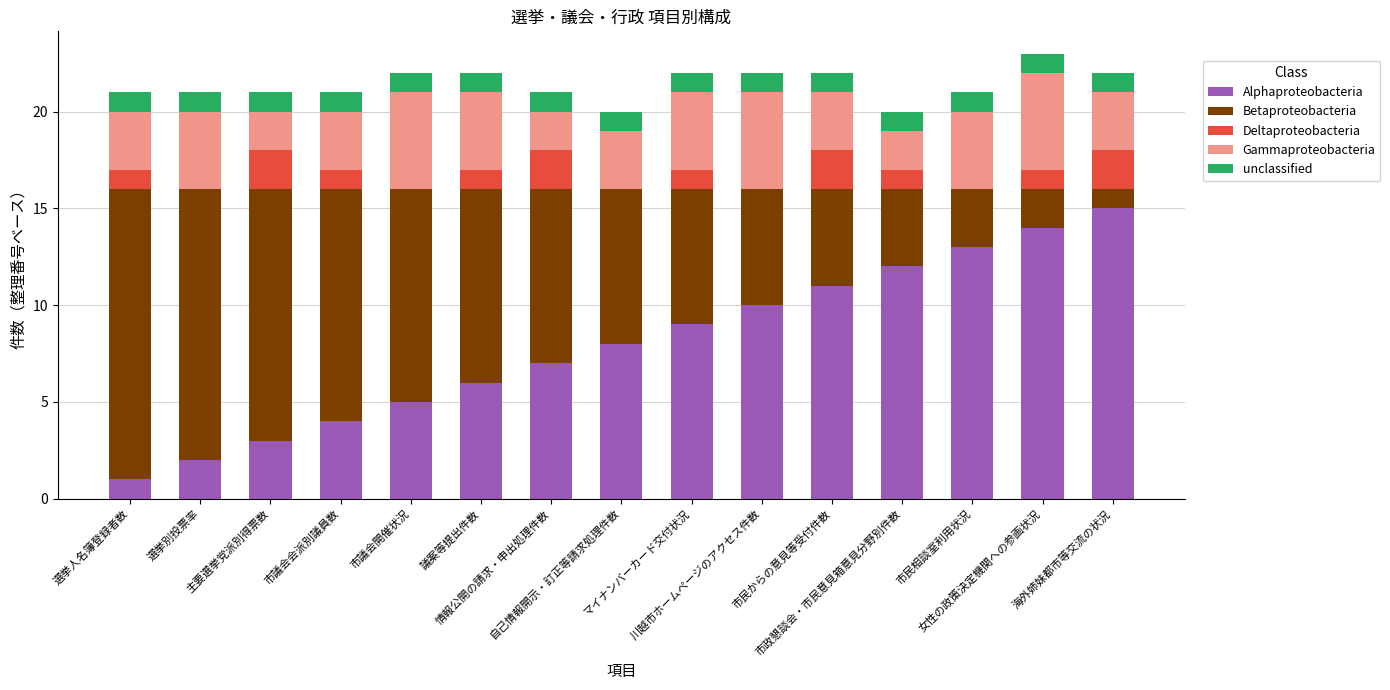

What position from the left is 海外姉妹都市等交流の状況?

15